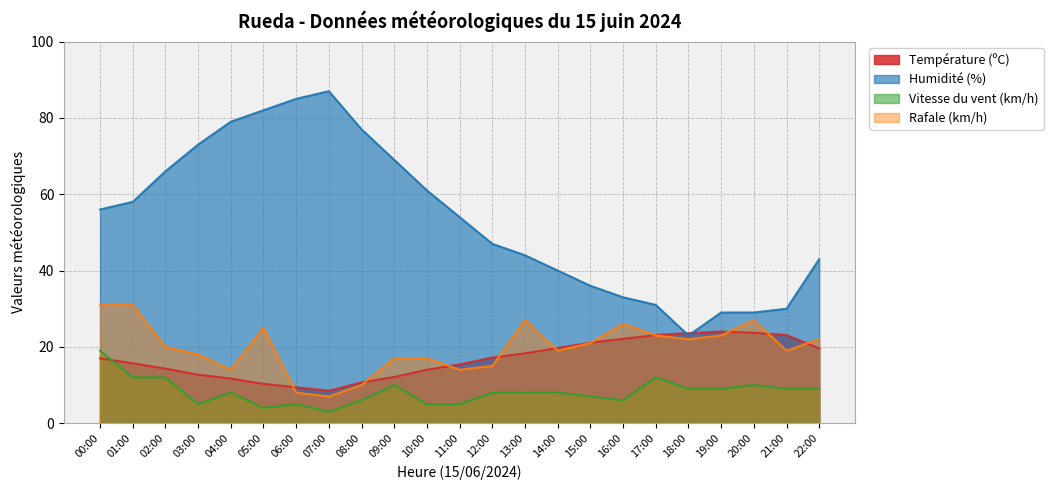

Where is the first local maximum for Rafale (km/h)?

05:00